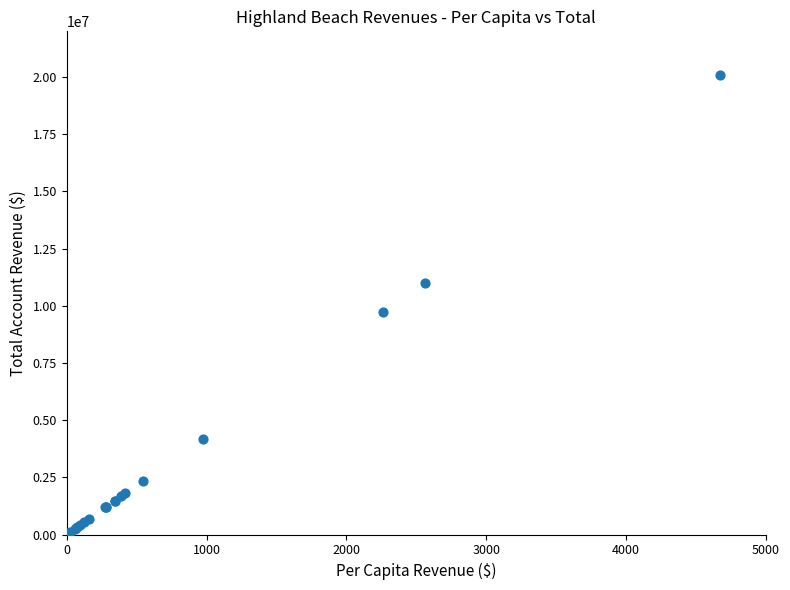

What Y value in the scatter plot is closest to 10040158?

9738626